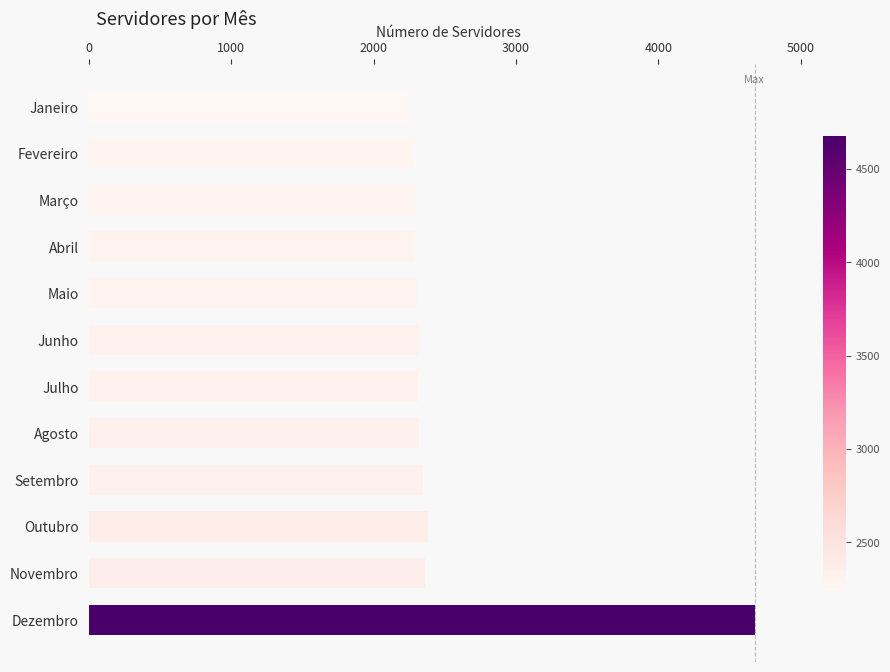

What is the maximum value shown in the chart?

4676